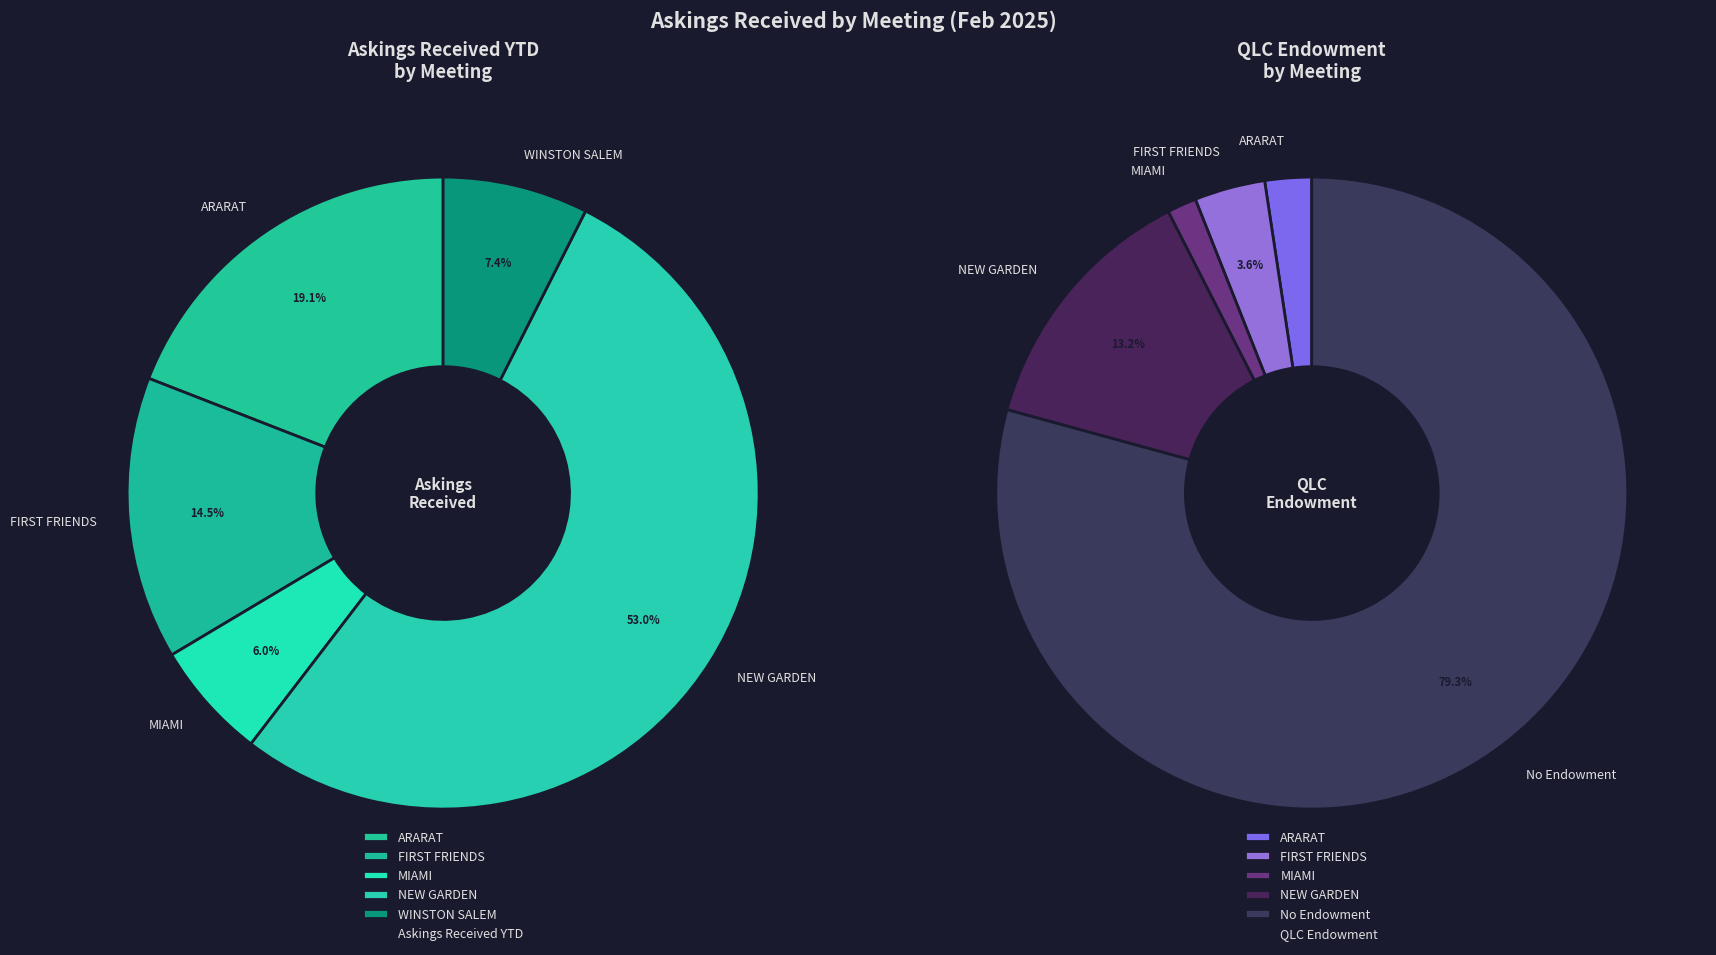

True or false: SPRINGFIELD accounts for 1% of the total.

False